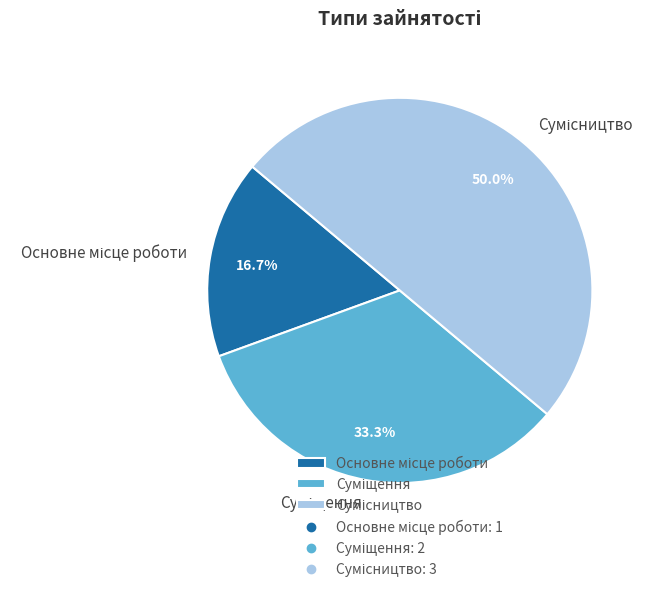

What percentage is NOT represented by Сумісництво?

50.0%